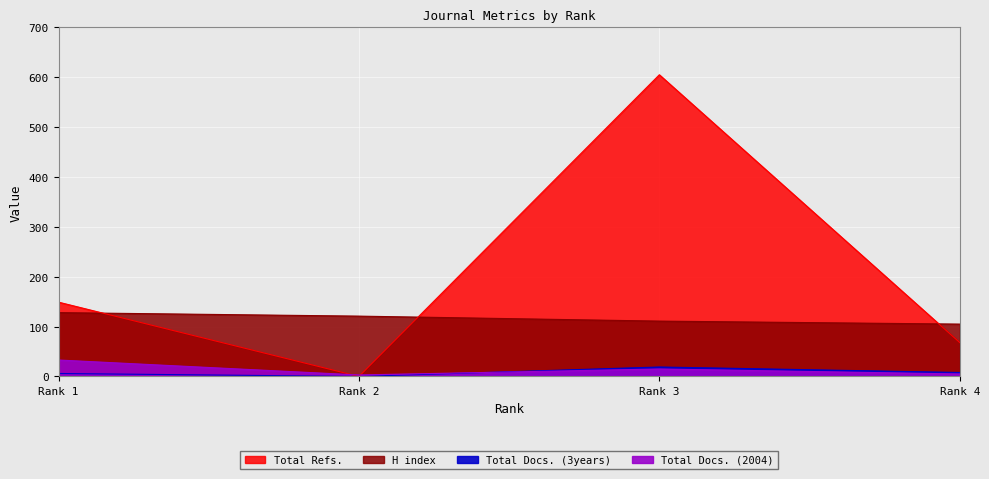

At which category does Total Docs. (2004) reach its first local peak?

Rank 3